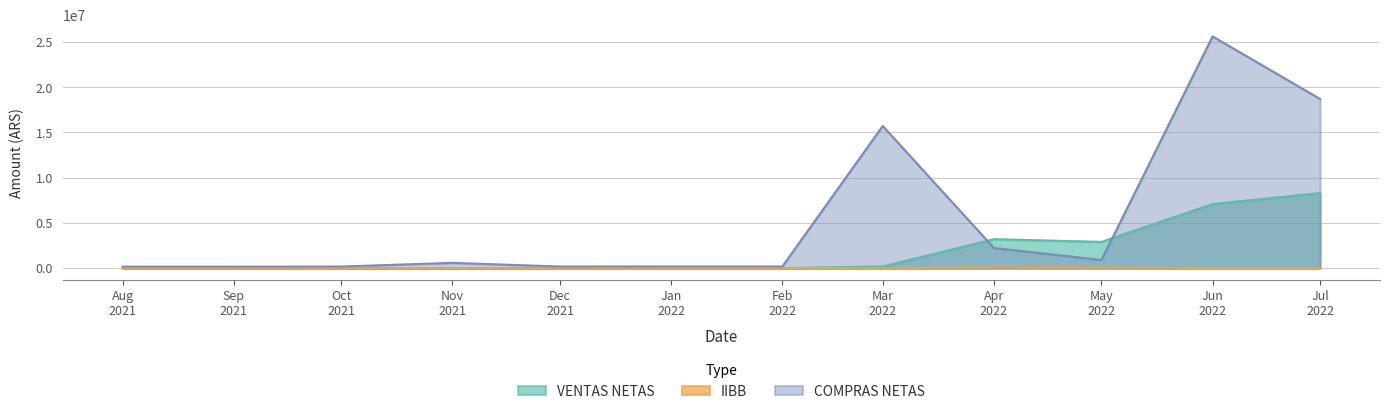

Which series has the largest range (max minus min)?

COMPRAS NETAS